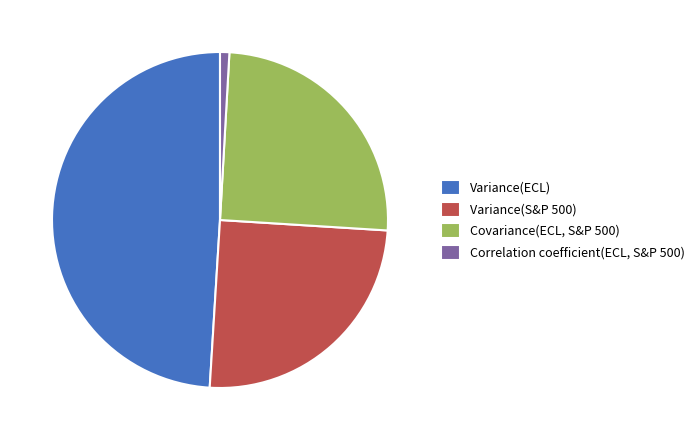

What is the largest slice in the pie chart?

Variance(ECL)